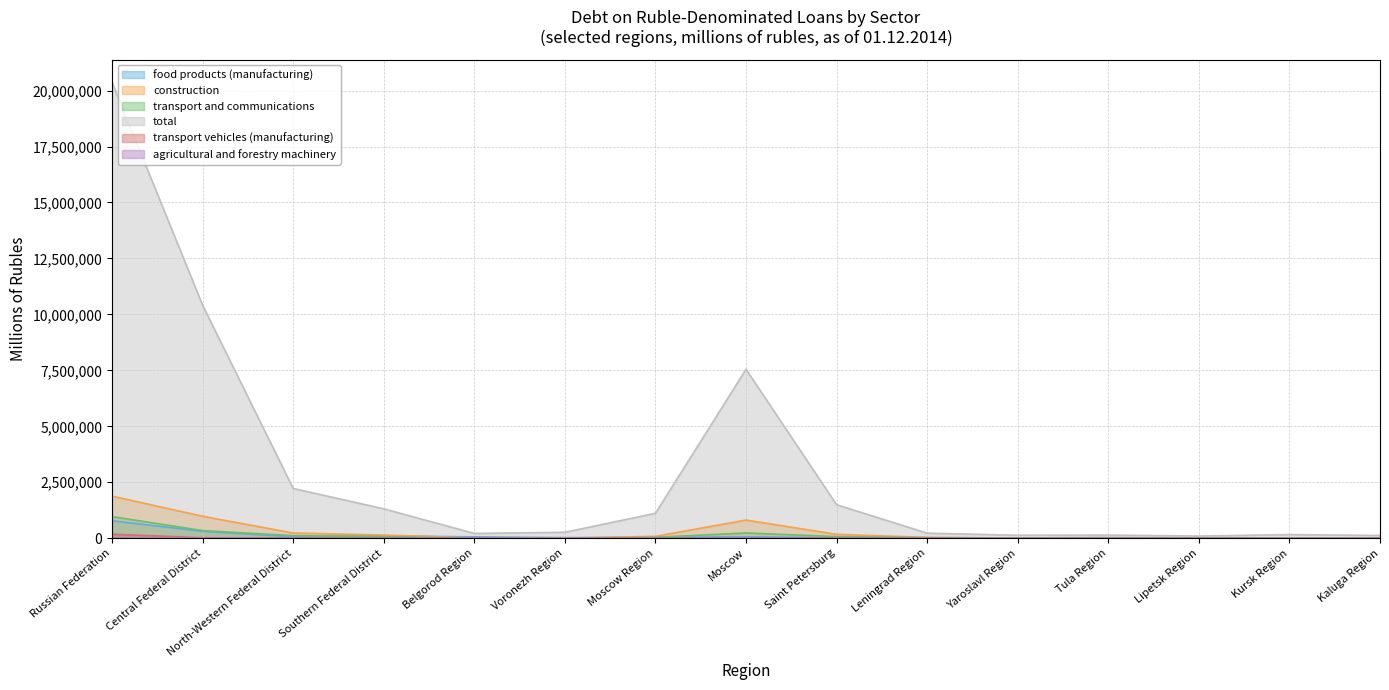

Does the chart have visible grid lines?

Yes